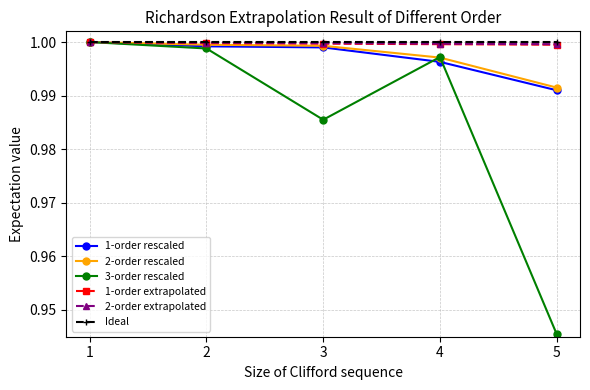

Which label corresponds to the smallest value in the chart?

5